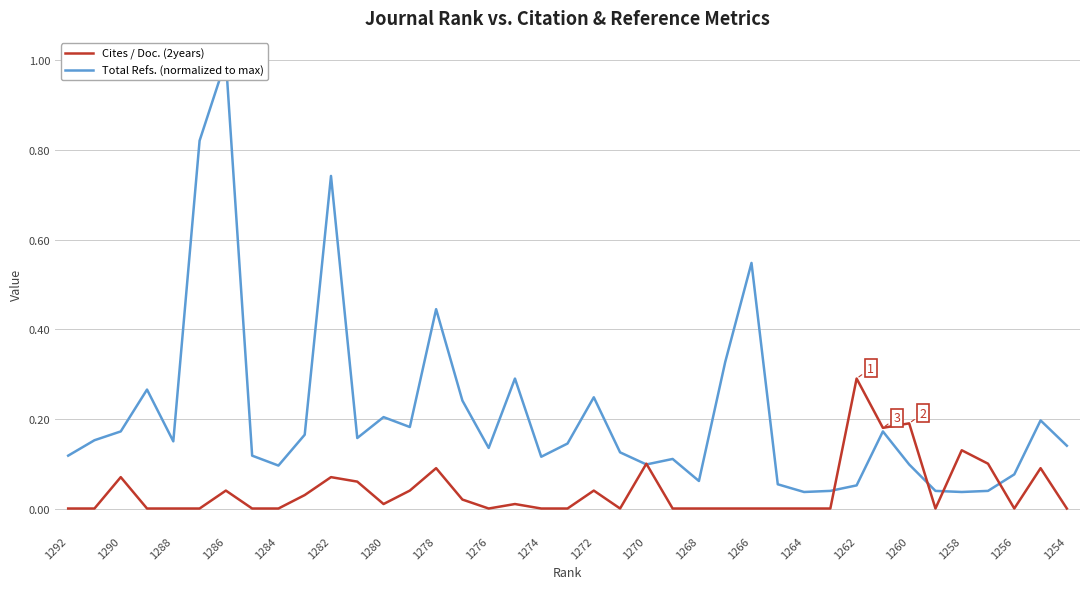

Which series ends up on top after the final intersection of Total Refs. (normalized to max) and Cites / Doc. (2years)?

Total Refs. (normalized to max)